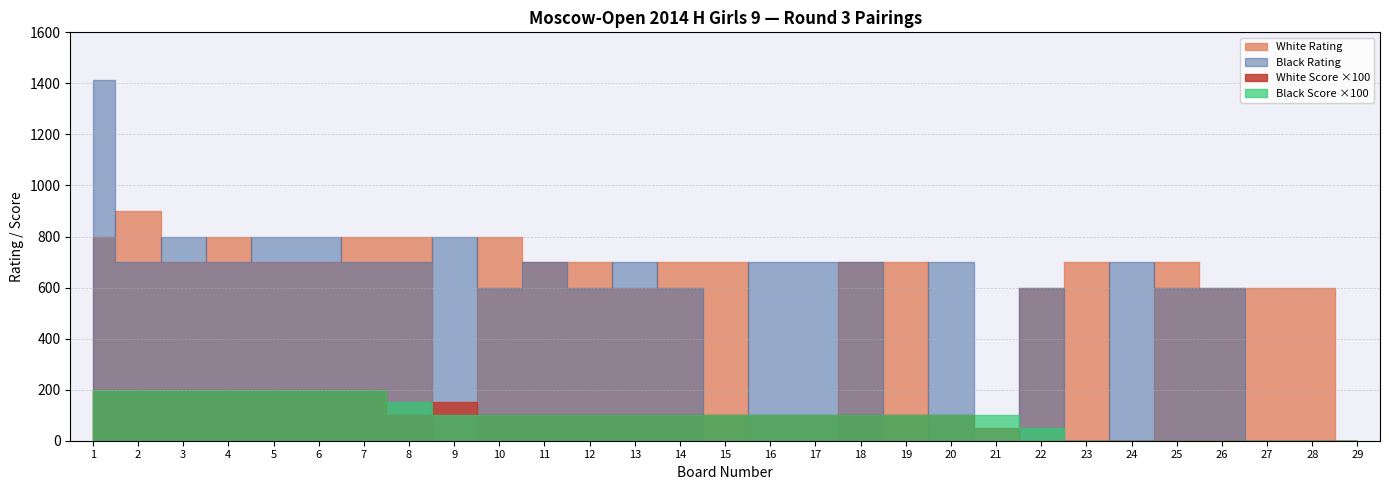

What are all the series names shown in the legend?

White Rating, White Score, Black Score, Black Rating